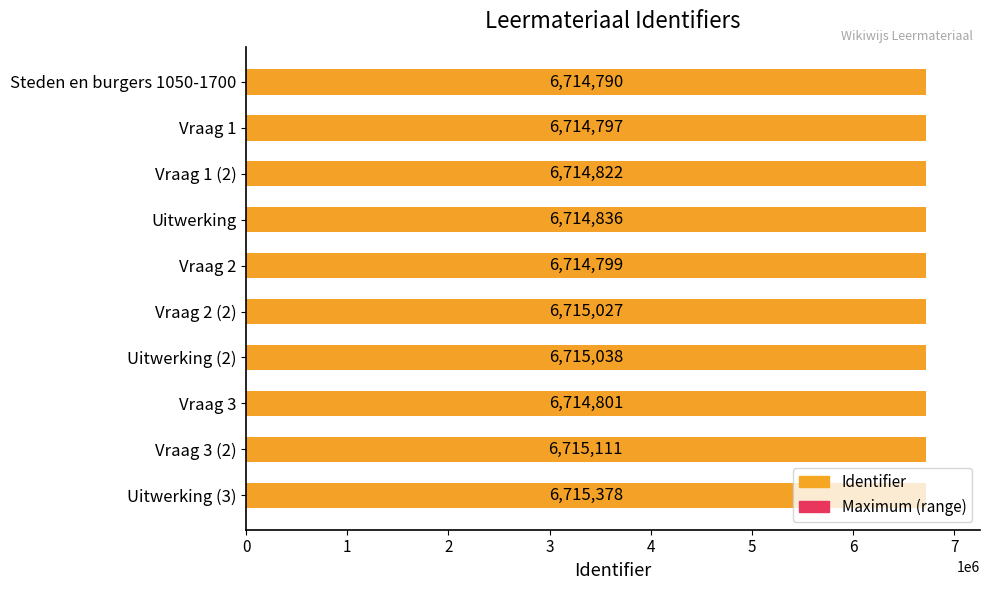

What are all the series names shown in the legend?

Maximum (range), Identifier